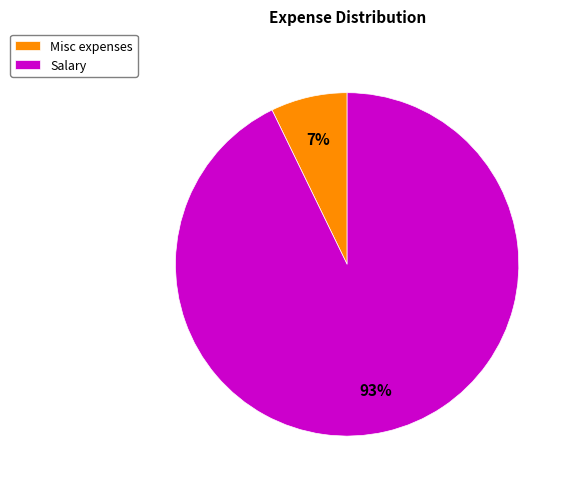

Count the number of slices in the pie.

2